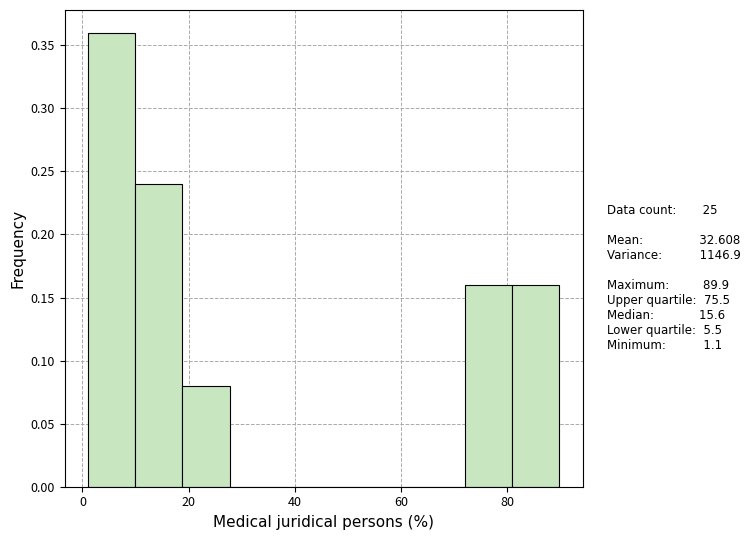

Reading left to right, transcribe this chart: for each bar, give the range it covers on the x-axis and its height. Neither the bar edges nor the heights are printed on the chart, so give them approximately, as read against the axes.

2 to 10: 0.36
10 to 18: 0.24
18 to 28: 0.08
28 to 36: 0
36 to 46: 0
46 to 54: 0
54 to 64: 0
64 to 72: 0
72 to 82: 0.16
82 to 90: 0.16